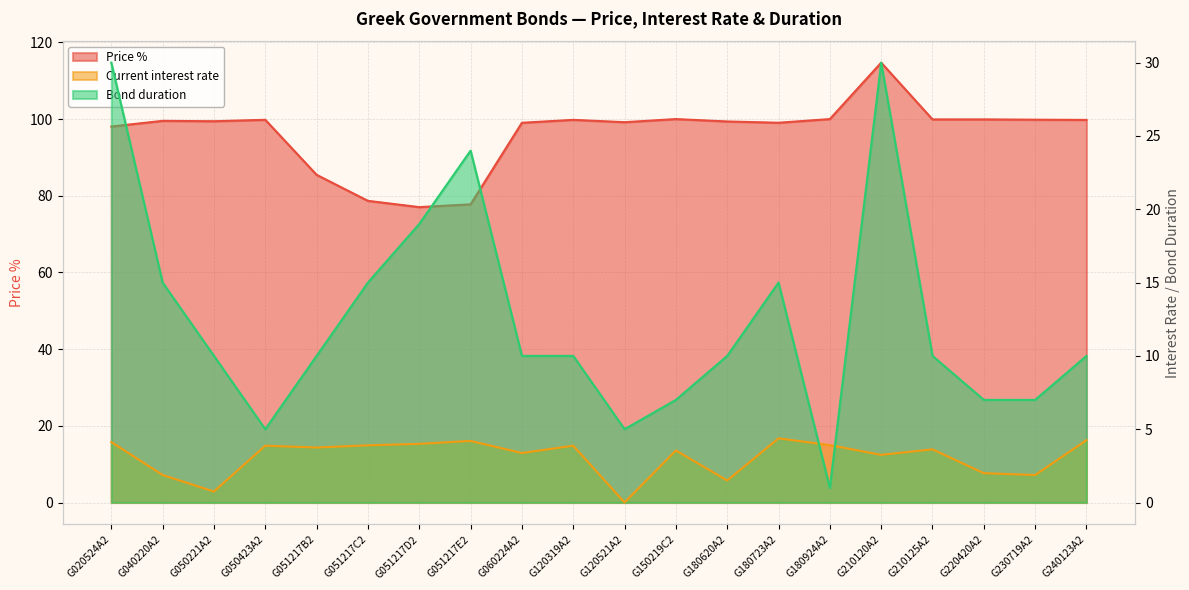

Which series has the largest total across all categories?

Price %